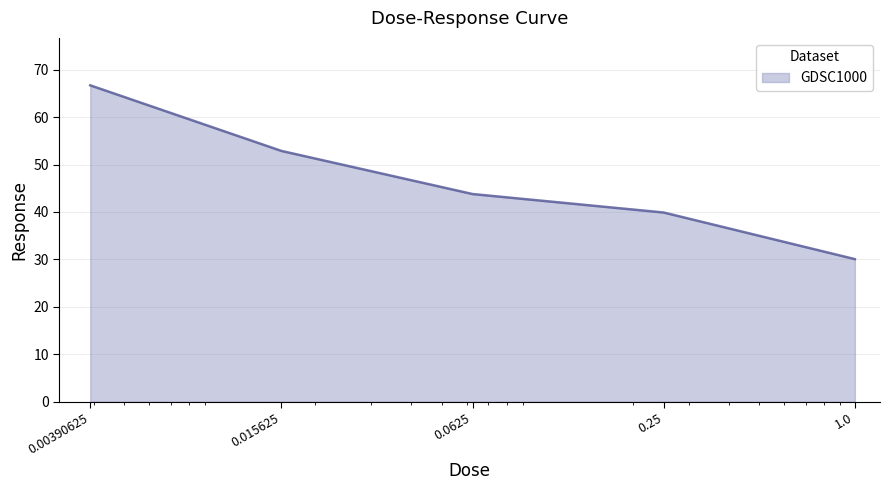

What is the greatest value displayed?

66.7